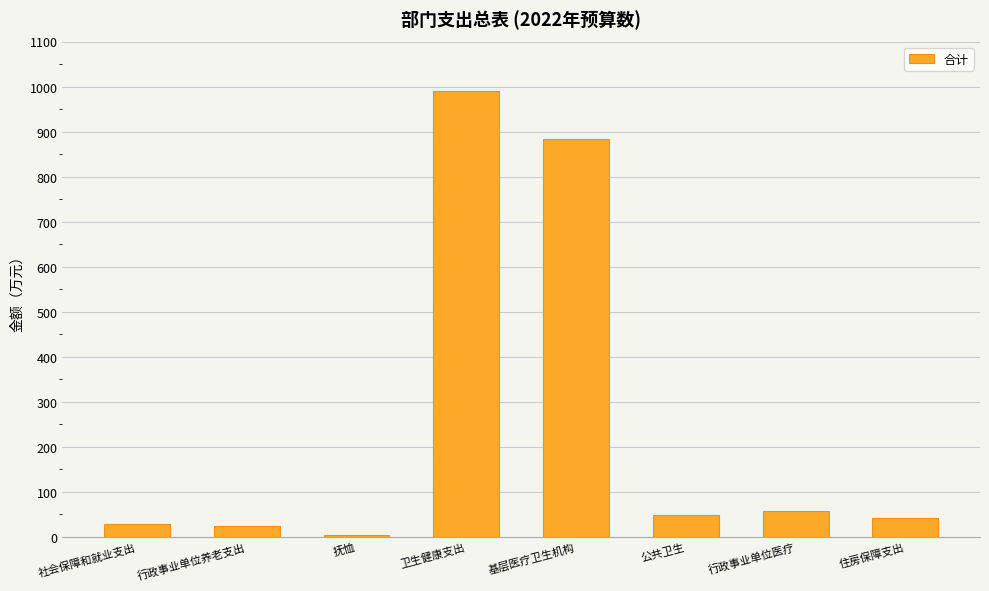

Read the value at 基层医疗卫生机构.

884.9